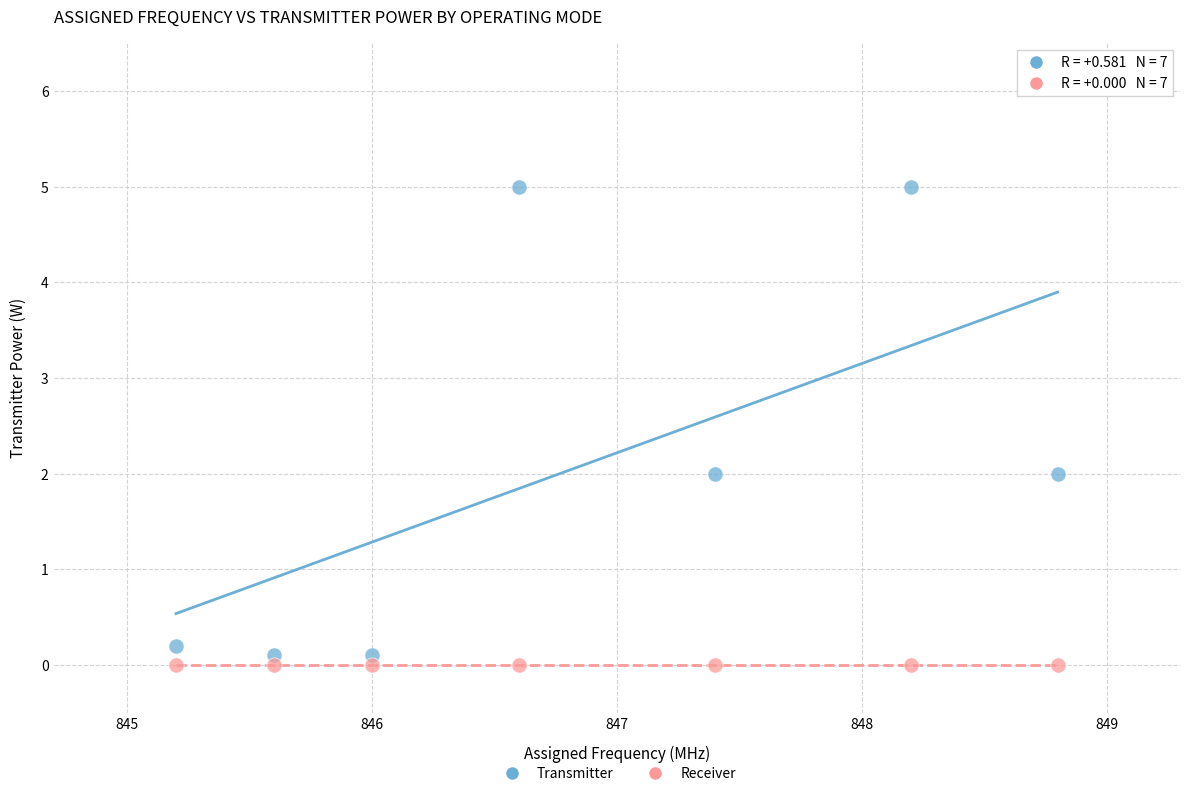

Which series contains the lowest Y value?

Receiver